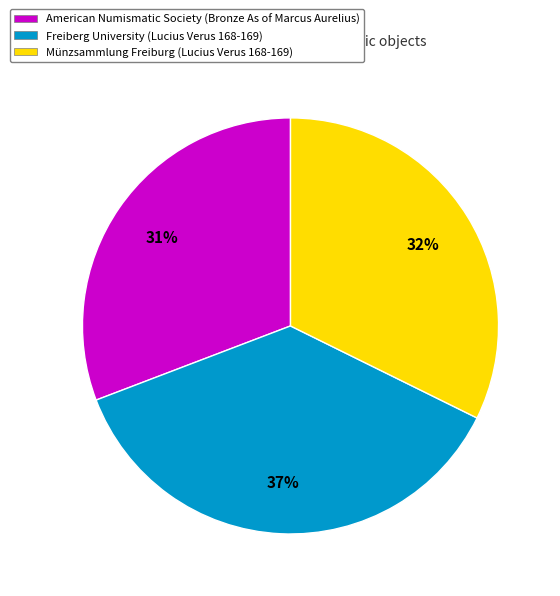

What percentage is the Freiberg University (Lucius Verus 168-169) slice, to the nearest percent?

37%